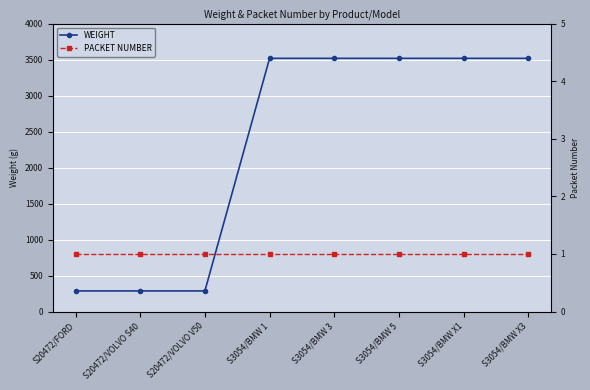

What is the value of the WEIGHT point at the 7th from the left?

3517